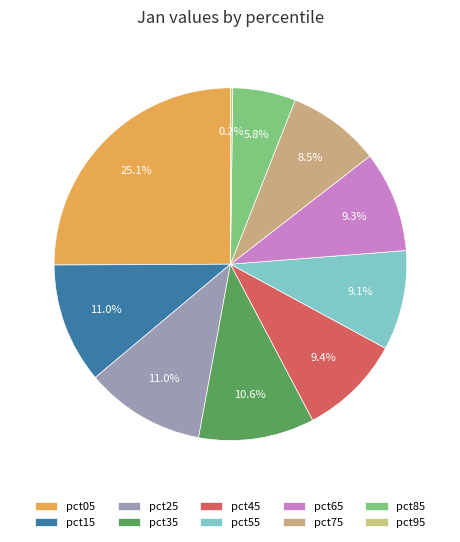

What is the total percentage of pct95 and pct55?

9.4%